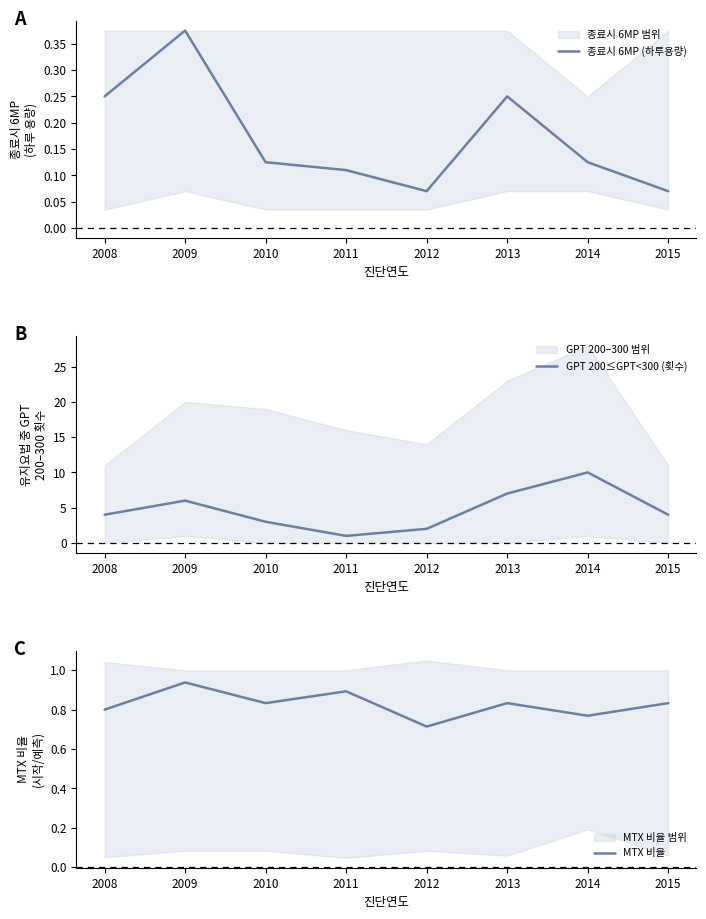

The MTX 비율 series shows 0.2 at 2014. True or false?

False